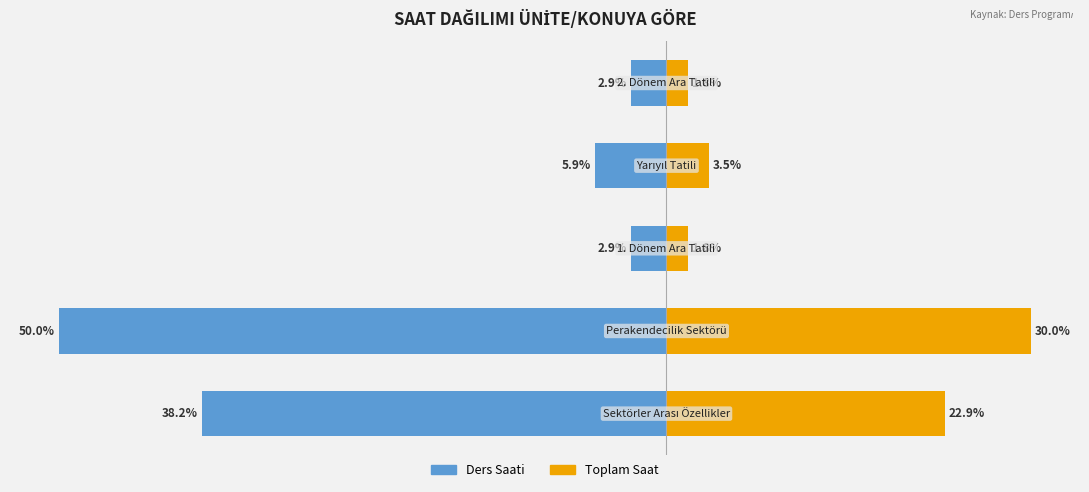

Reading right to left, list all the values displayed in this chart.

Ders Saati (Sol): -2.9	-5.9	-2.9	-50.0	-38.2
Ders Saati (Sağ): 1.8	3.5	1.8	30.0	22.9